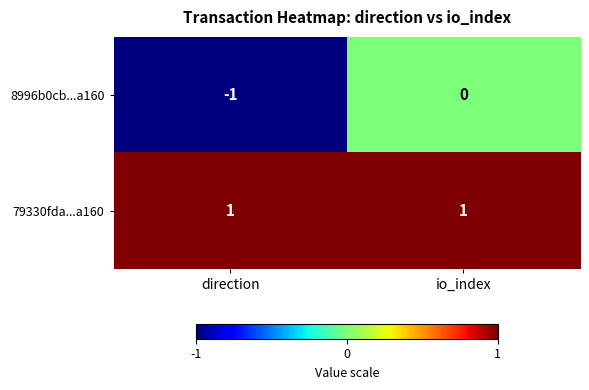

Between direction and io_index, which series saw the biggest shift?

8996b0cb...a160